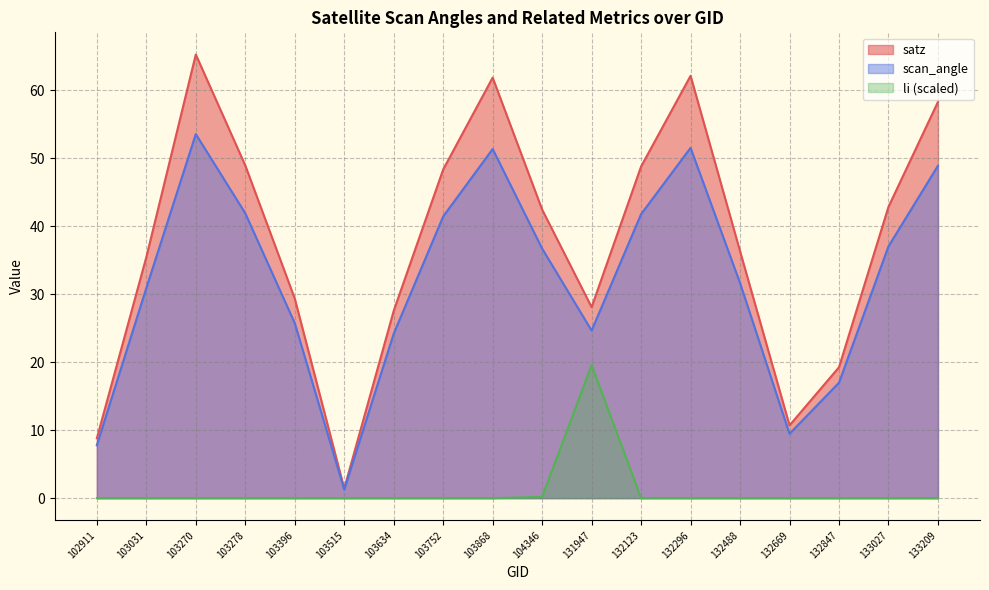

At how many categories does at least one series exceed 36?

10